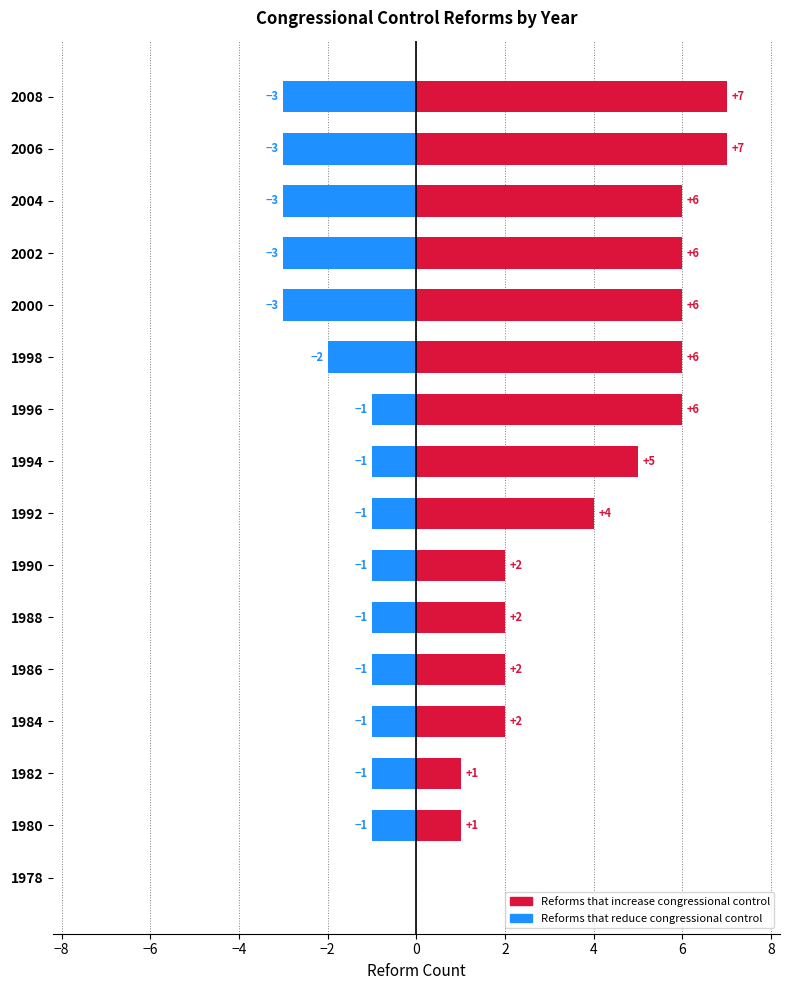

What is the value of the Reforms that reduce congressional control bar at the 3rd from the left?

-1